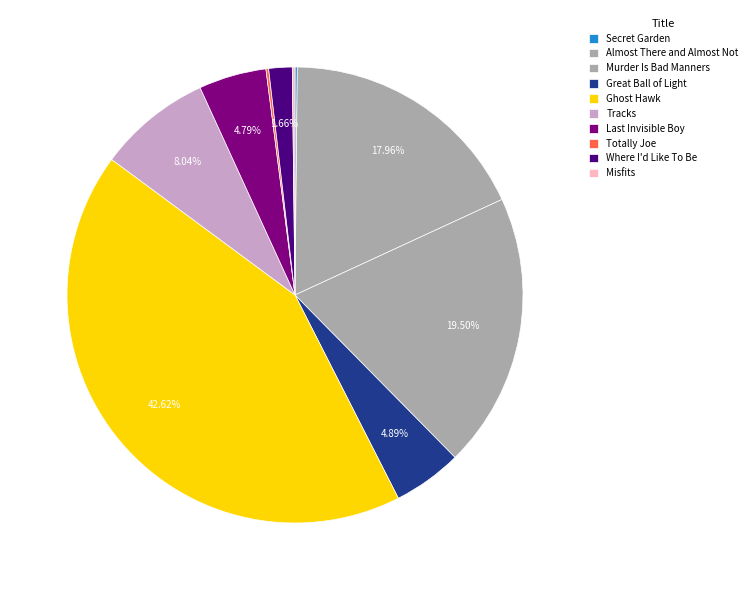

What percentage is the Where I'd Like To Be slice, to the nearest percent?

2%